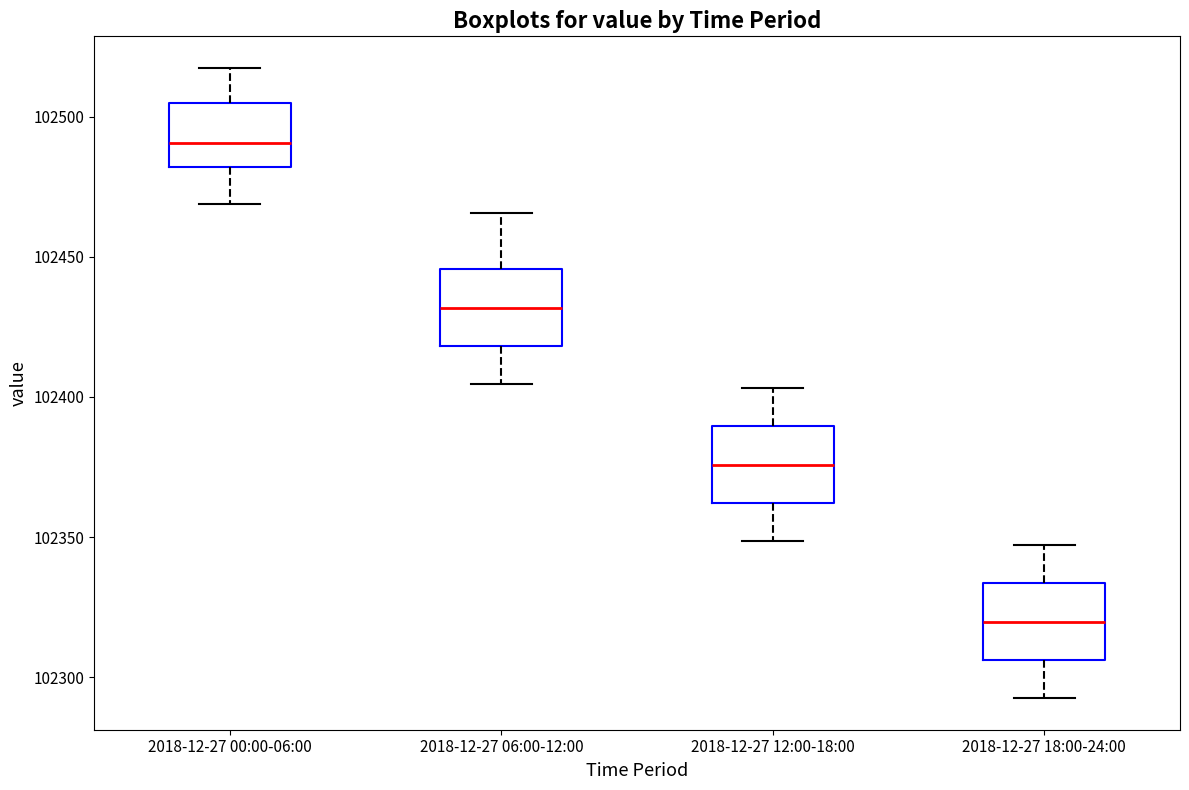

Reading left to right, transcribe this box plot: for each box, give where its median line is, the range the box spans, and where its two whiskers end, as read against the y-axis. The values are not printed on the chart, so give them approximately, as read against the axis.

2018-12-27 00:00-06:00: median 102490, box 102480 to 102505, whiskers 102470 to 102515
2018-12-27 06:00-12:00: median 102430, box 102420 to 102445, whiskers 102405 to 102465
2018-12-27 12:00-18:00: median 102375, box 102360 to 102390, whiskers 102350 to 102405
2018-12-27 18:00-24:00: median 102320, box 102305 to 102335, whiskers 102295 to 102345